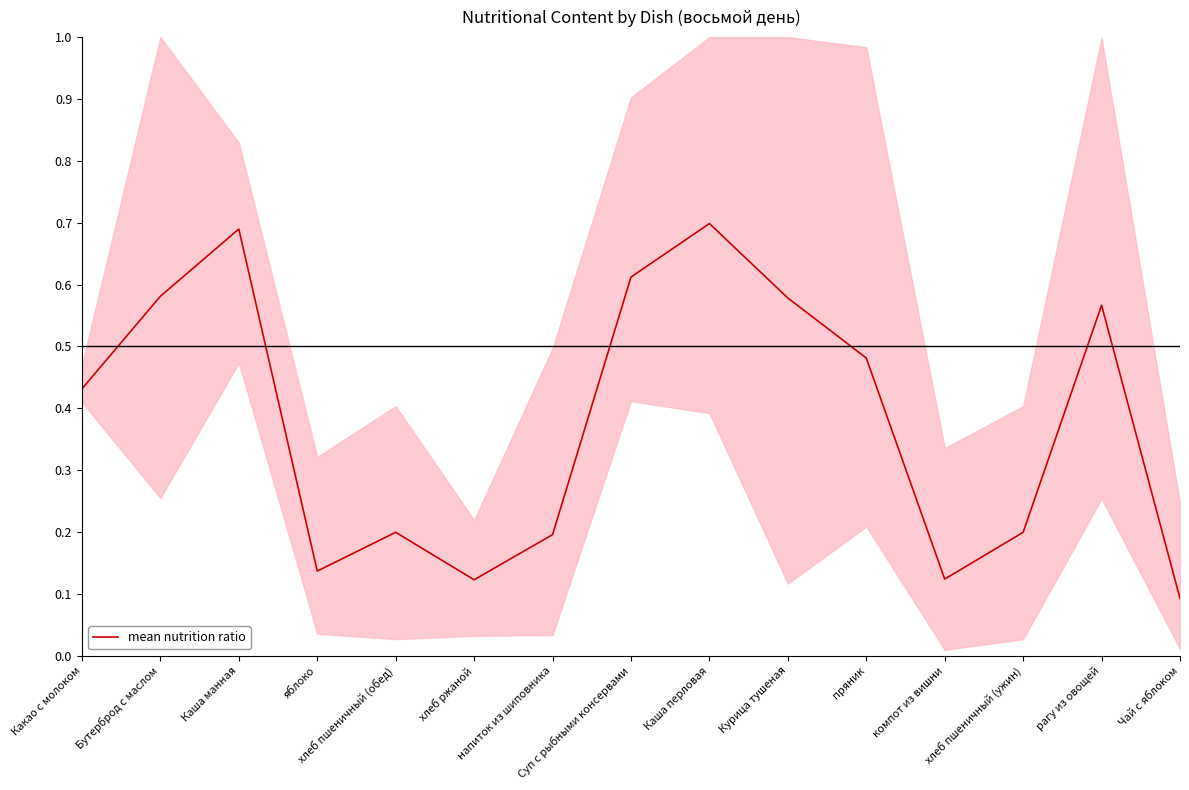

Between Какао с молоком and хлеб ржаной, which is larger?

Какао с молоком